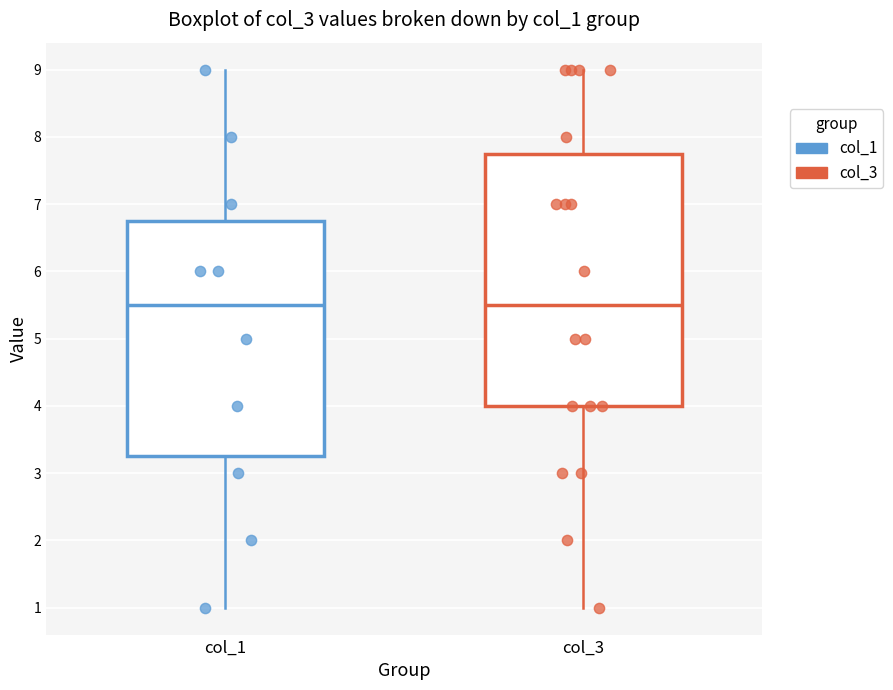

Reading left to right, transcribe this box plot: for each box, give where its median line is, the range the box spans, and where its two whiskers end, as read against the y-axis. The values are not printed on the chart, so give them approximately, as read against the axis.

col_1: median 5.5, box 3.3 to 6.8, whiskers 1.0 to 9.0
col_3: median 5.5, box 4.0 to 7.8, whiskers 1.0 to 9.0